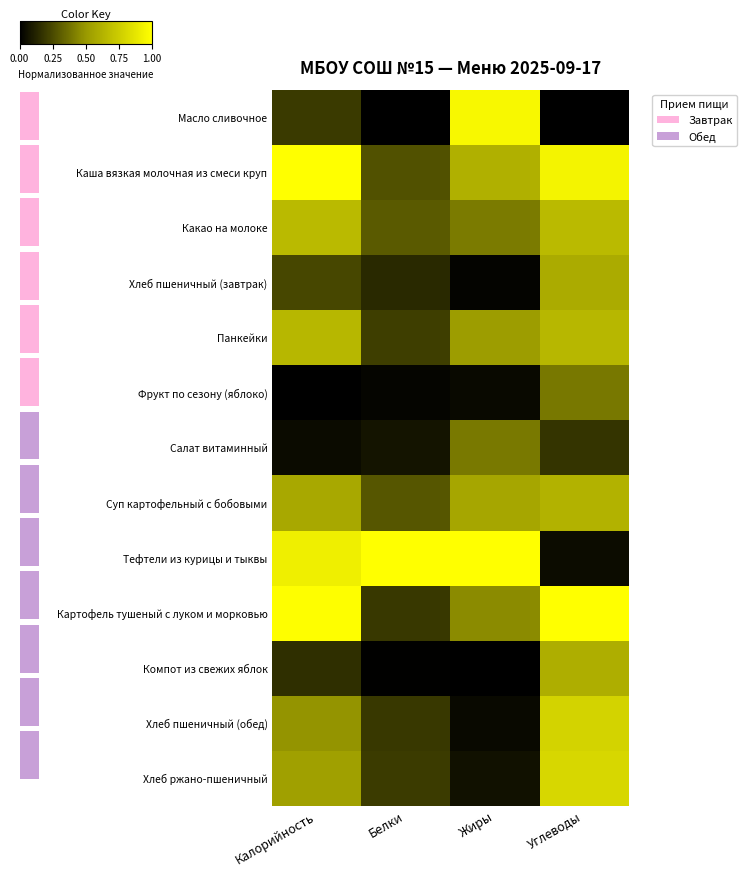

Is the value of Картофель тушеный с луком и морковью at Жиры greater than the value of Масло сливочное at Калорийность?

Yes